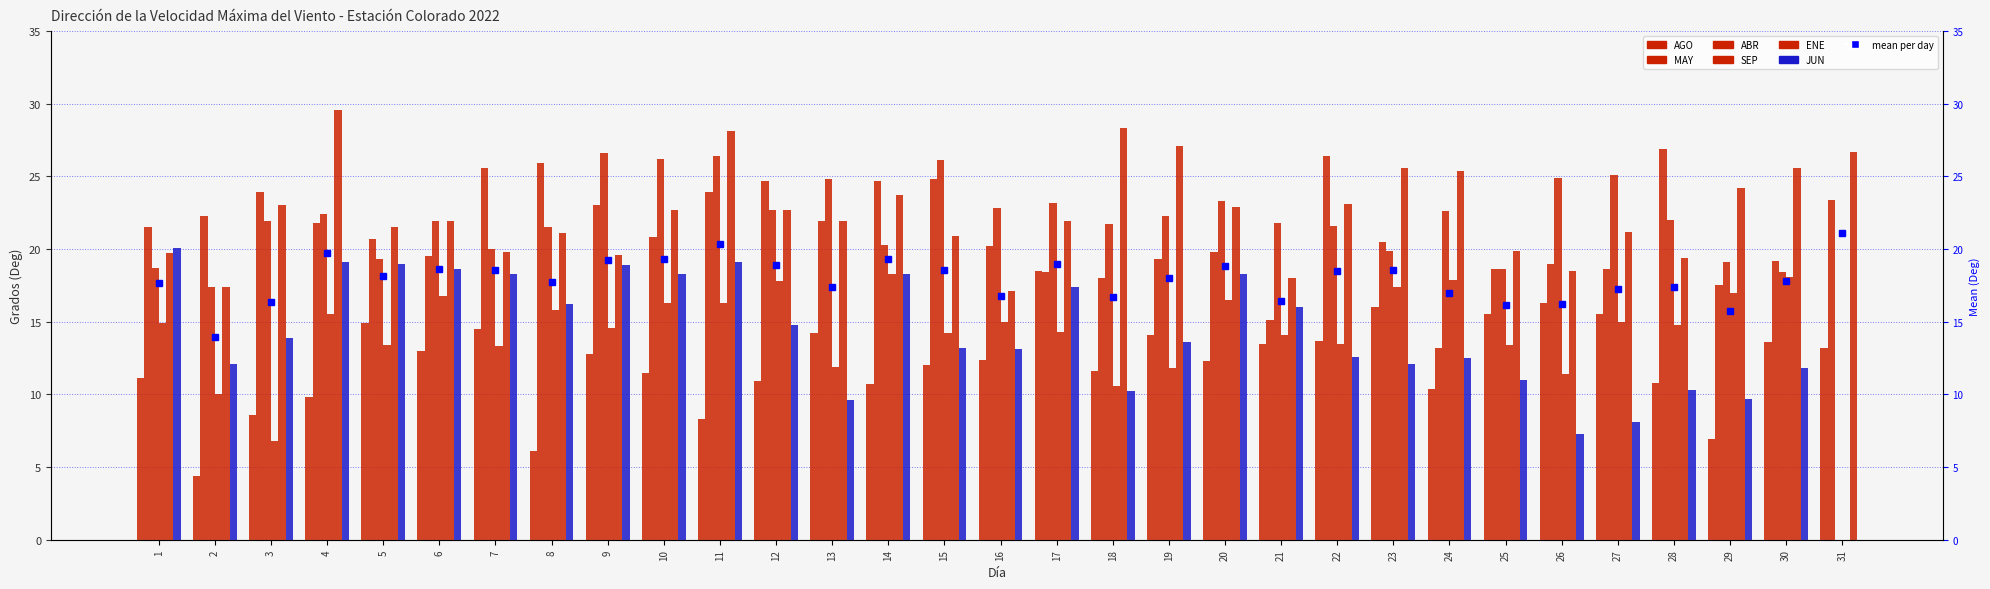

What is the difference between the second highest and second lowest values in the MAY series?

11.3